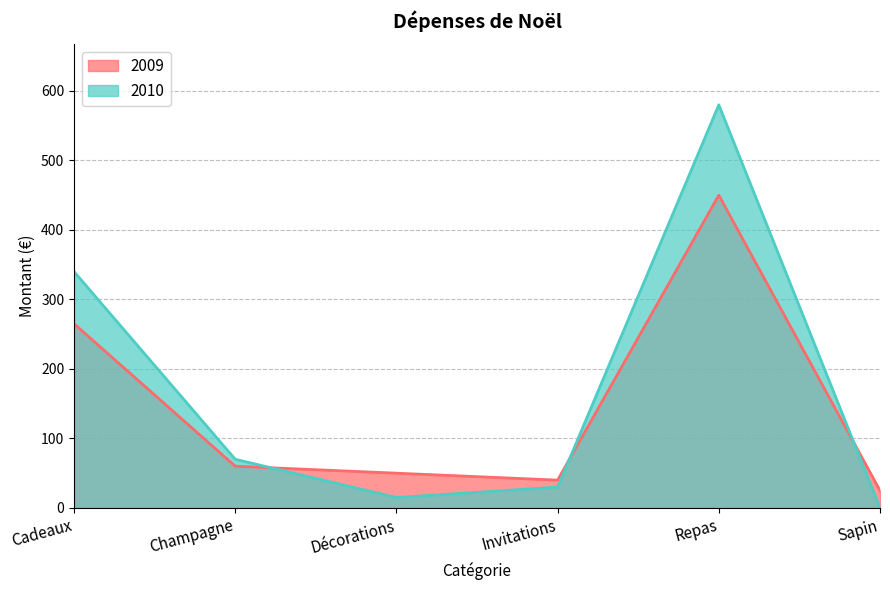

What is the sum of all 2009 values?

890